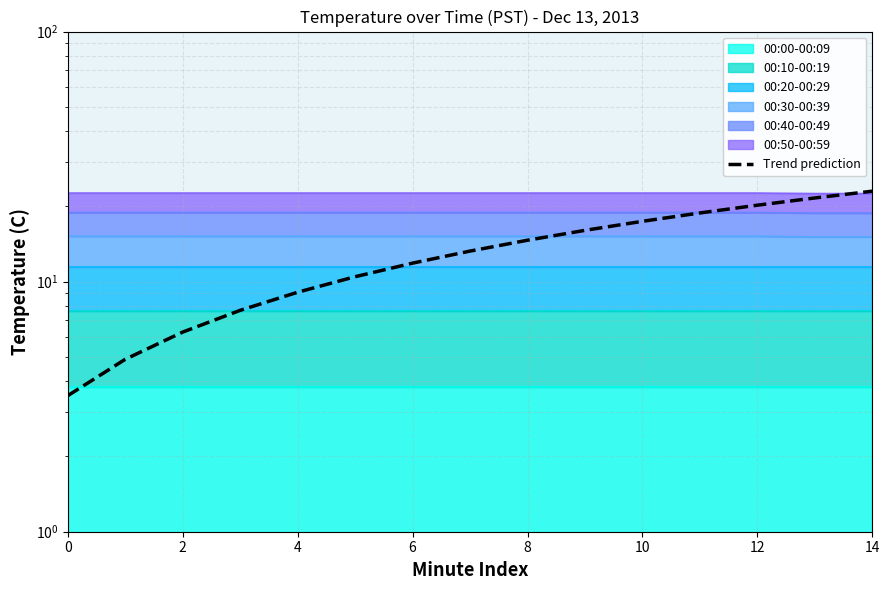

What value does the data have at 14?

23.0